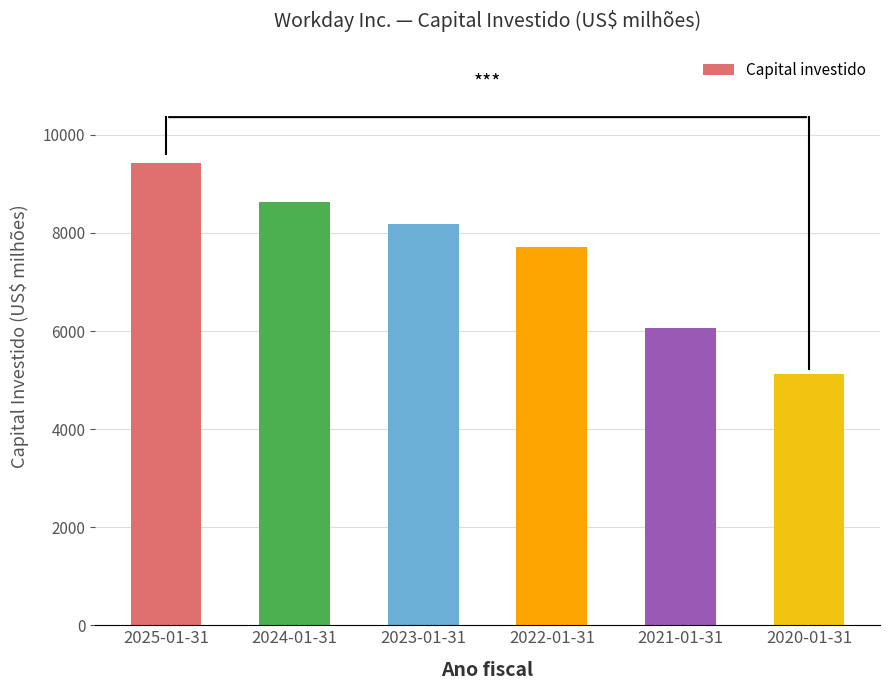

Reading right to left, extract all data points from this chart.

5129	6061	7706	8178	8631	9420